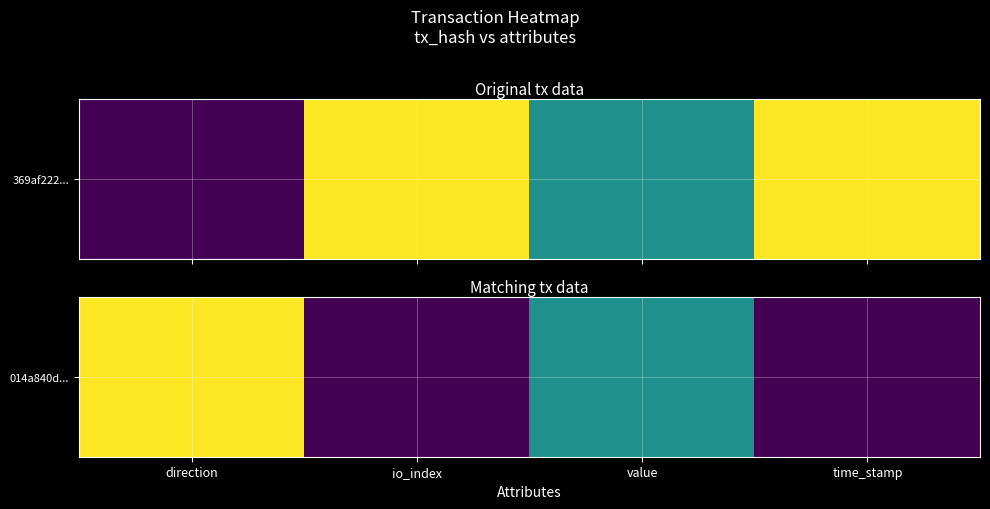

Rank the categories by value from lowest to highest.

io_index, time_stamp, value, direction